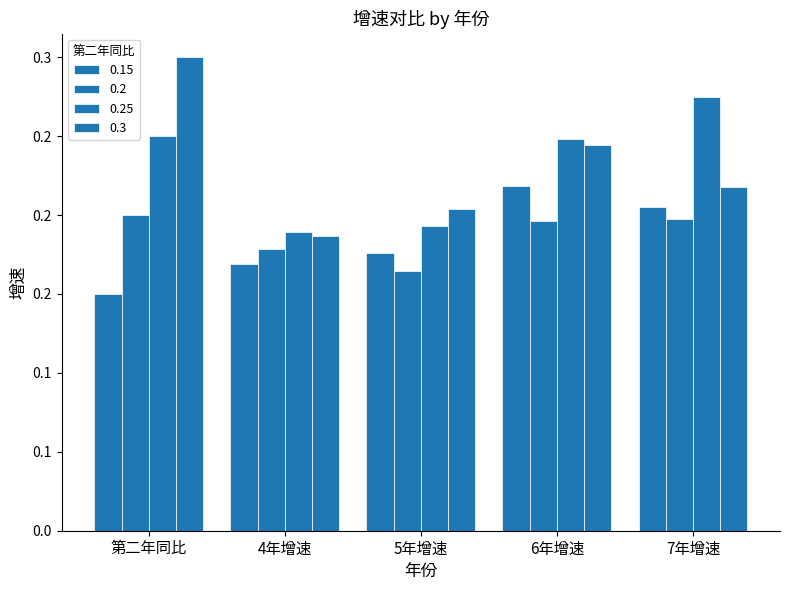

Which series has the largest total across all categories?

0.25